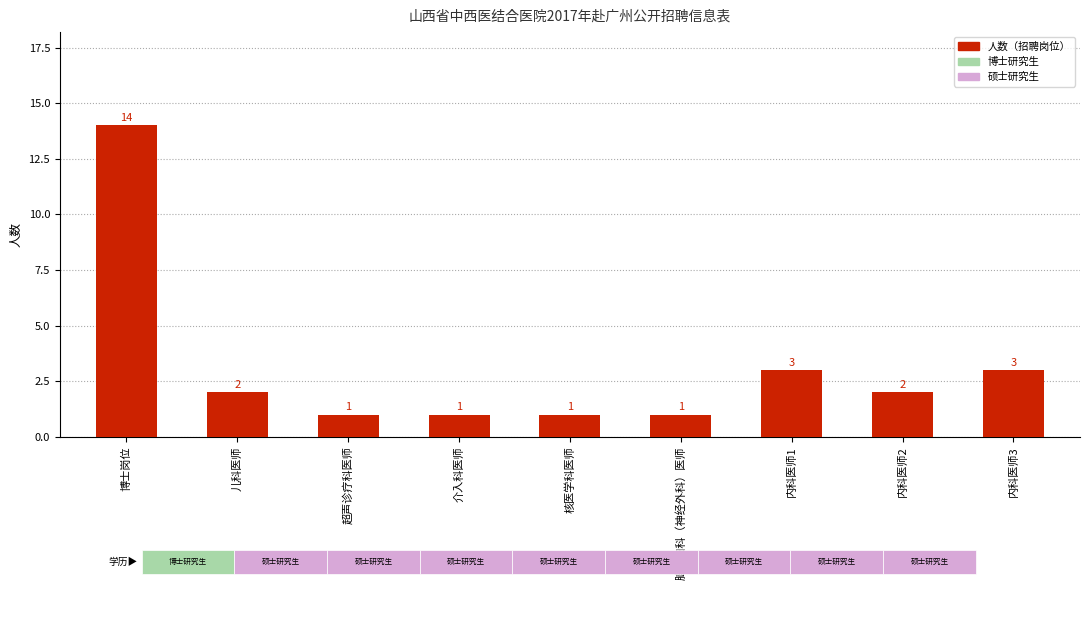

How many bars are there in total?

9